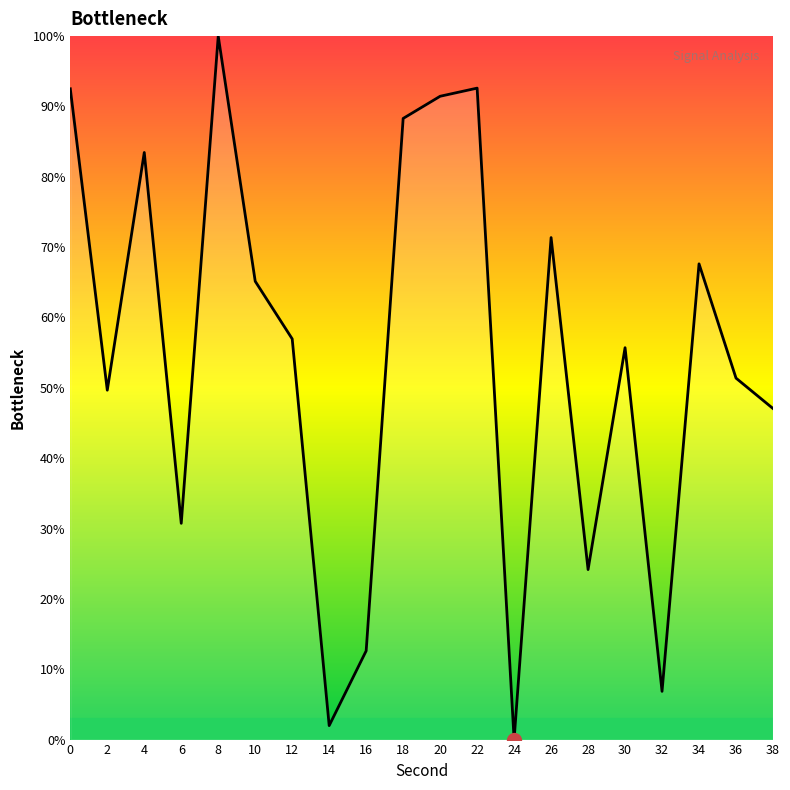

What is the difference between the maximum and second lowest values?

98.0